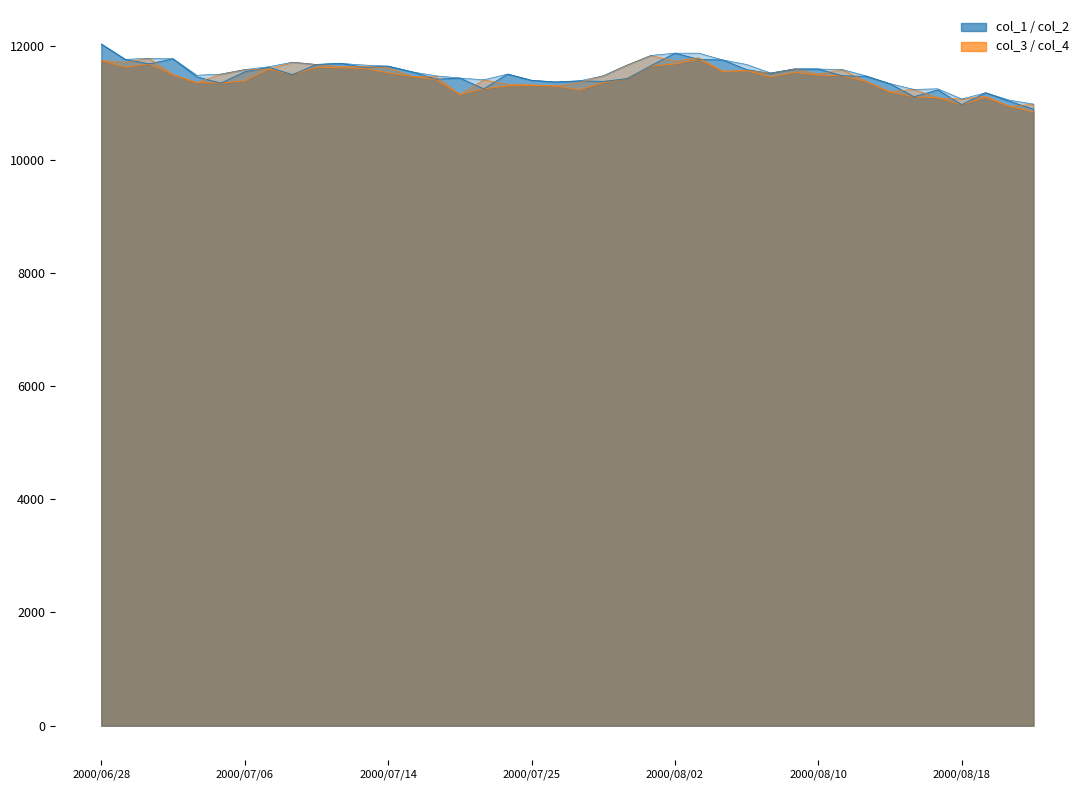

What value does the col_4 series have at 2000/07/26, to the nearest 10?

11300